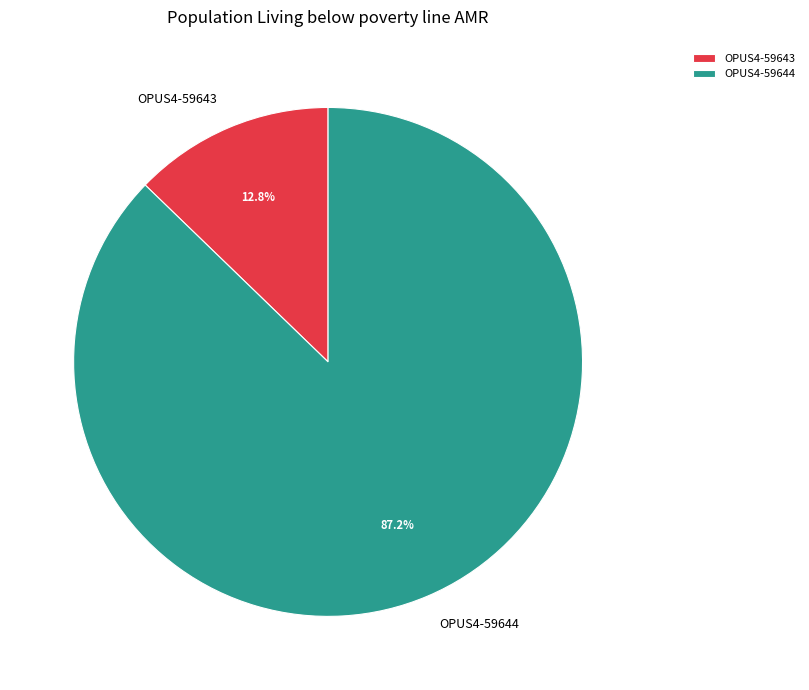

How many segments does this pie chart have?

2